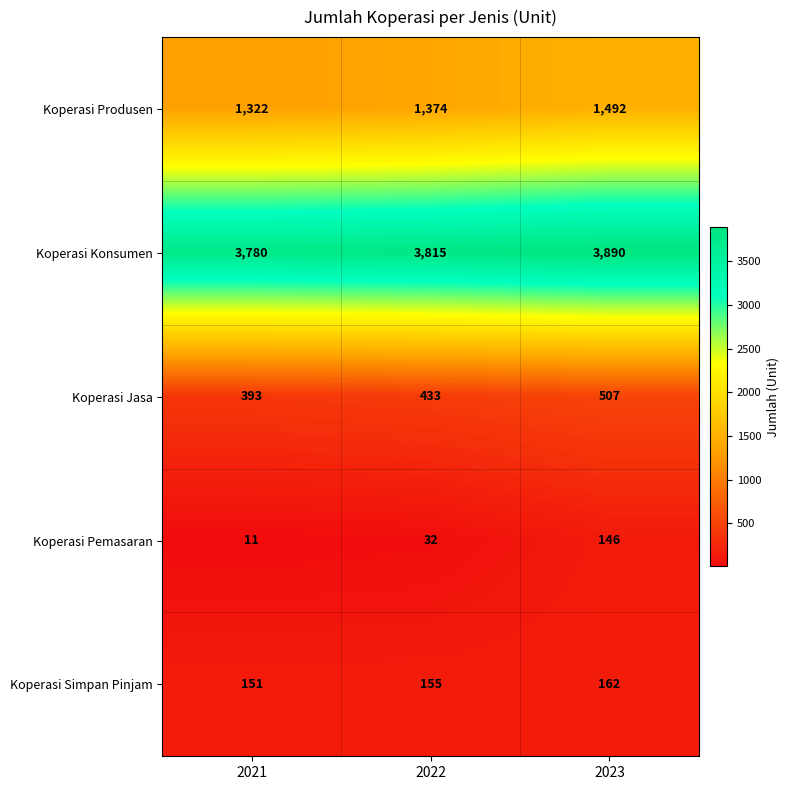

What is the difference between the second highest and minimum values in the Koperasi Simpan Pinjam series?

4